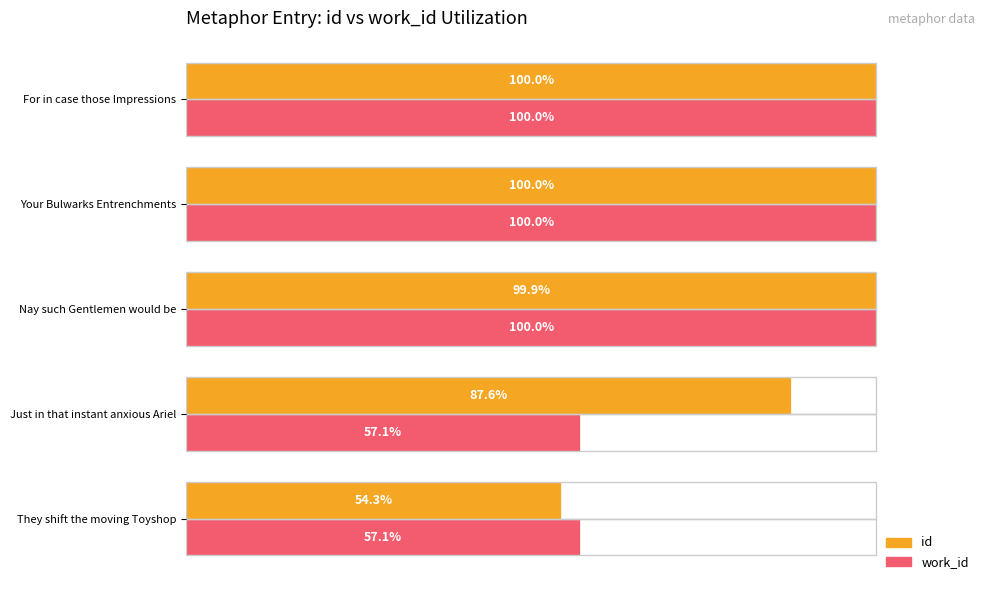

At which category does the chart reach its minimum across all series?

They shift the moving Toyshop